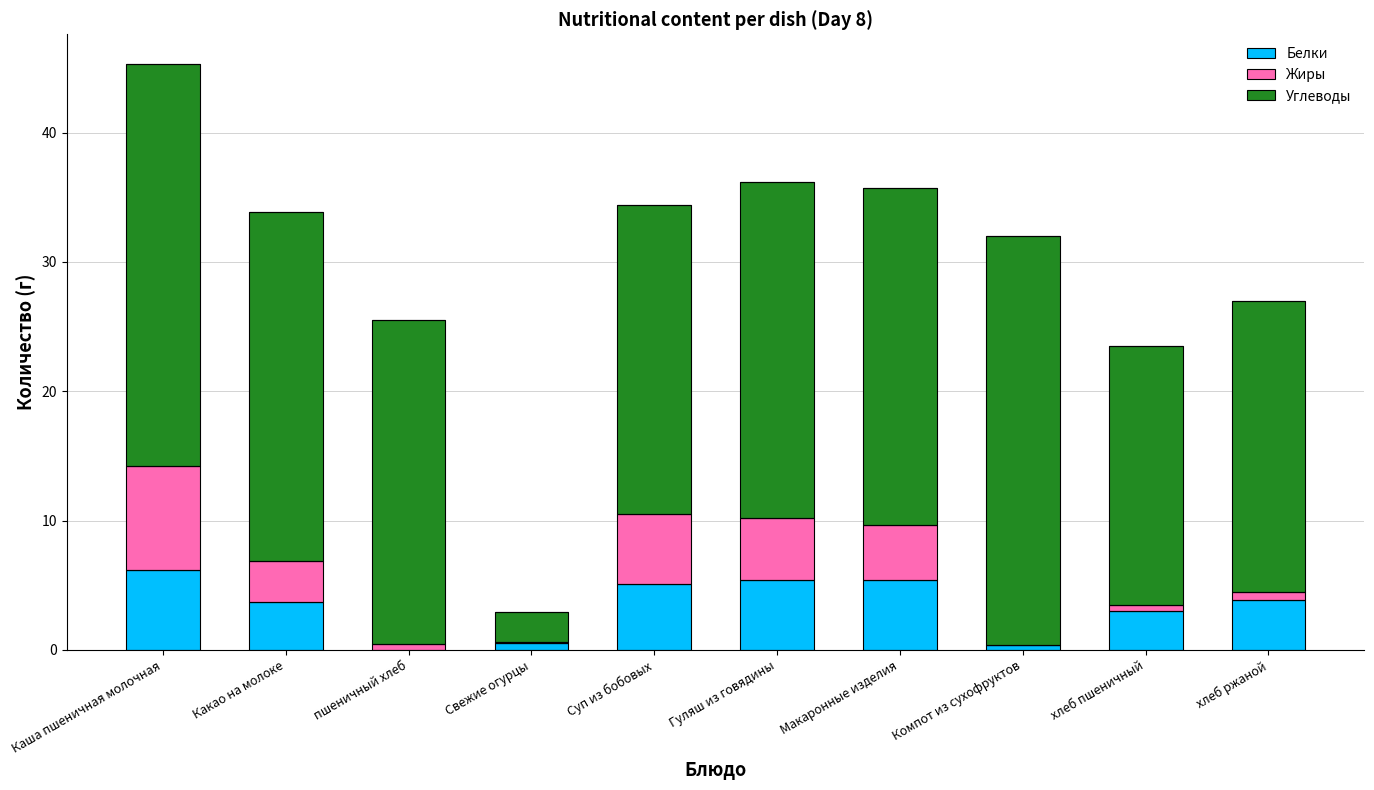

What are all the series names shown in the legend?

Белки, Жиры, Углеводы